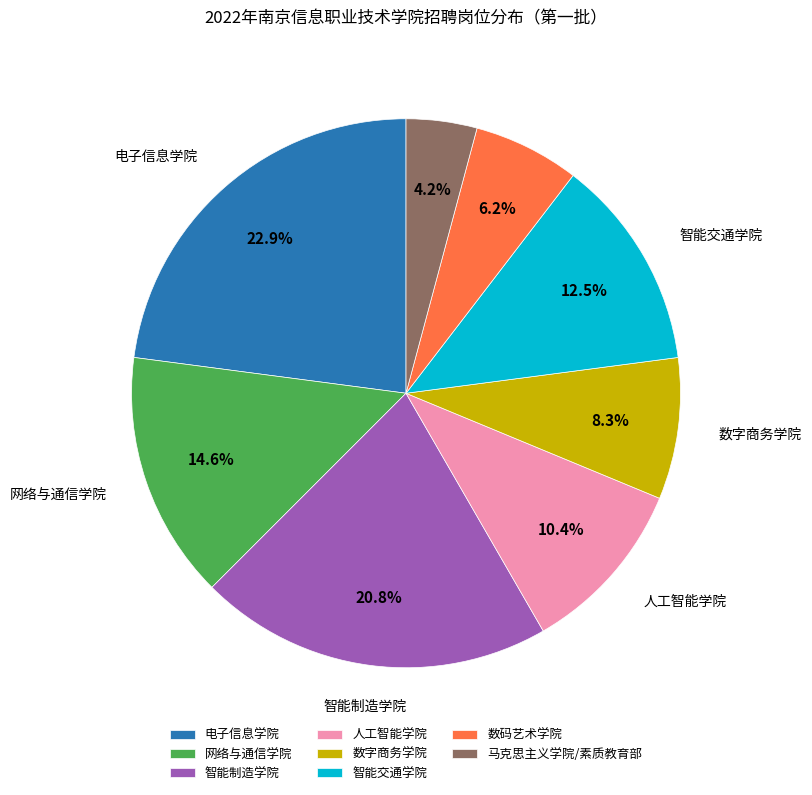

How many slices are in this pie chart?

8